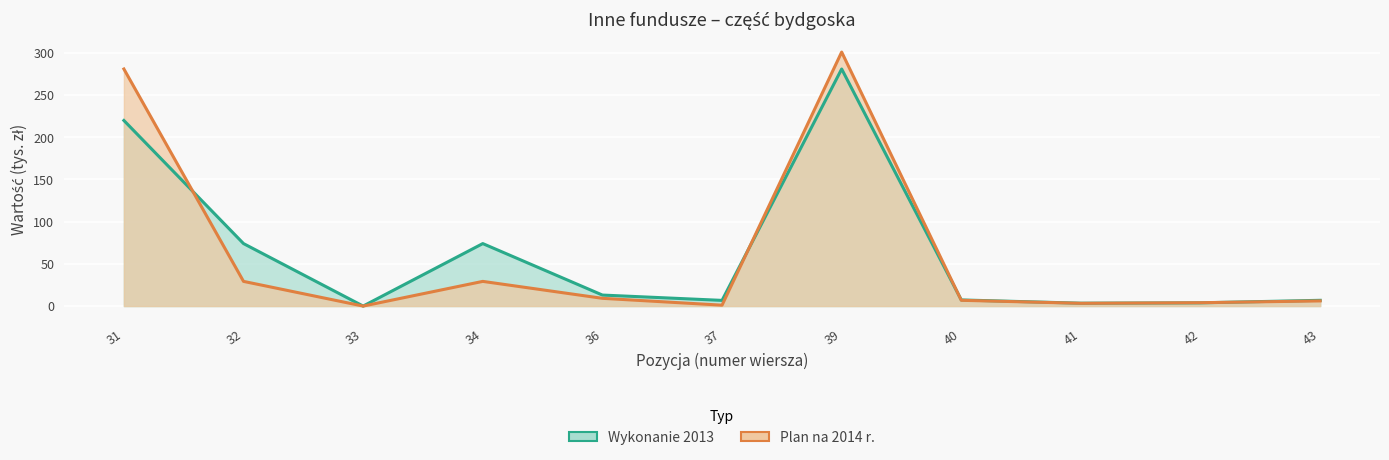

At which category is the sum across all series the highest?

39